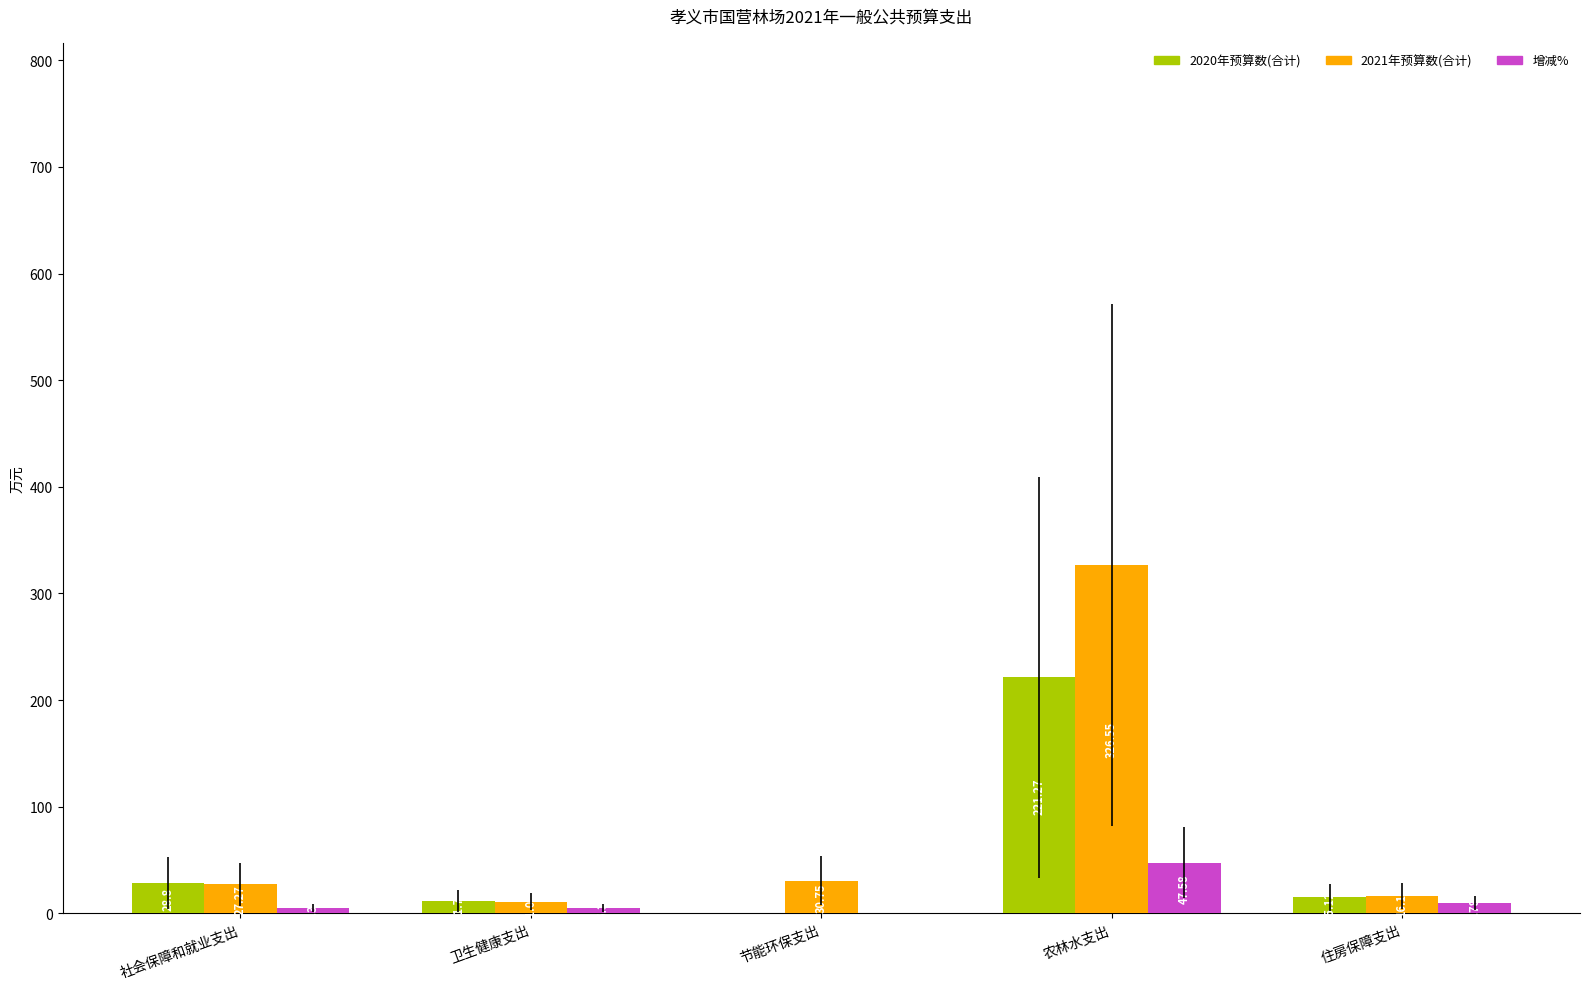

The 2020年预算数(合计) series shows 373.0 at 农林水支出. True or false?

False